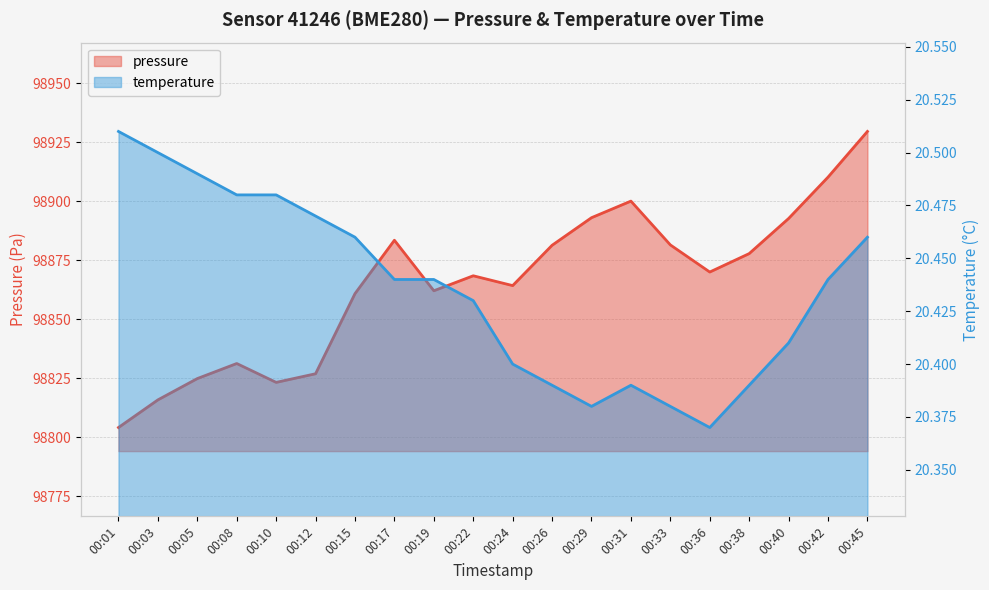

Reading left to right, list all the values displayed in this chart.

pressure: 98804.1	98815.8	98824.8	98831.2	98823.2	98826.9	98860.8	98883.5	98862.1	98868.4	98864.2	98881.3	98893.0	98900.1	98881.5	98870.0	98877.8	98892.7	98910.2	98929.6
temperature: 20.5	20.5	20.5	20.5	20.5	20.5	20.5	20.4	20.4	20.4	20.4	20.4	20.4	20.4	20.4	20.4	20.4	20.4	20.4	20.5